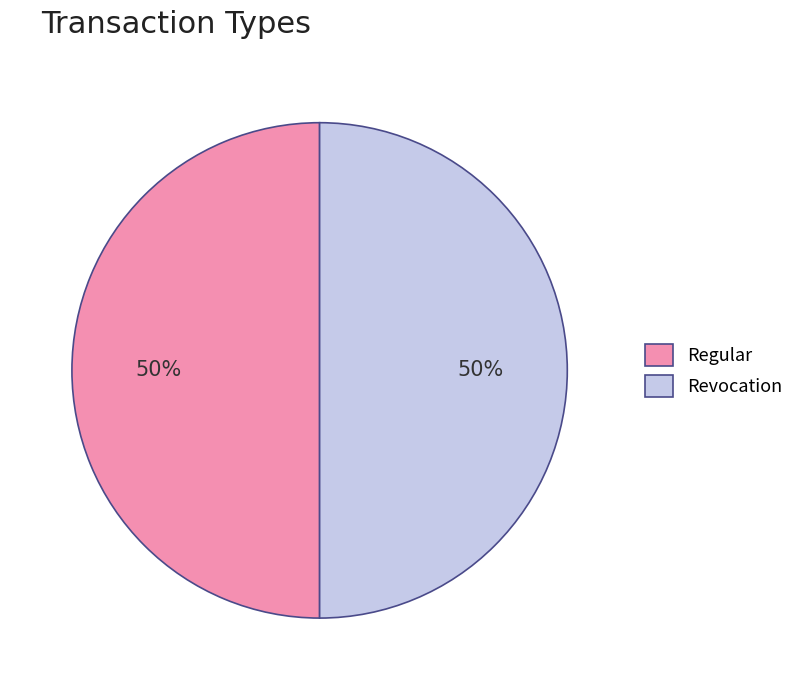

Is it true that Regular is 50% of the pie?

True